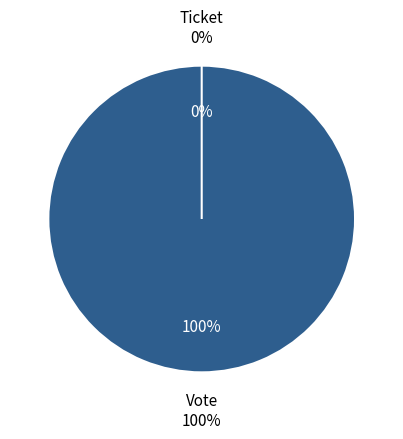

What portion of the pie excludes Ticket?

100.0%